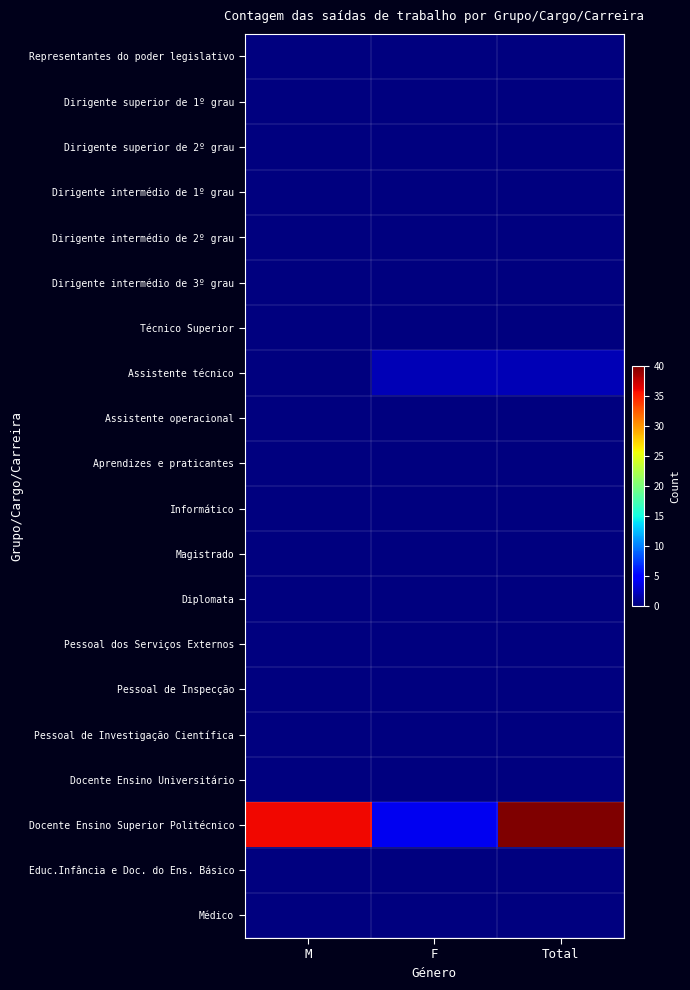

Rank the series by their maximum value, from lowest to highest.

Representantes do poder legislativo, Dirigente superior de 1º grau, Dirigente superior de 2º grau, Dirigente intermédio de 1º grau, Dirigente intermédio de 2º grau, Dirigente intermédio de 3º grau, Técnico Superior, Assistente operacional, Aprendizes e praticantes, Informático, Magistrado, Diplomata, Pessoal dos Serviços Externos, Pessoal de Inspecção, Pessoal de Investigação Científica, Docente Ensino Universitário, Educ.Infância e Doc. do Ens. Básico, Médico, Assistente técnico, Docente Ensino Superior Politécnico